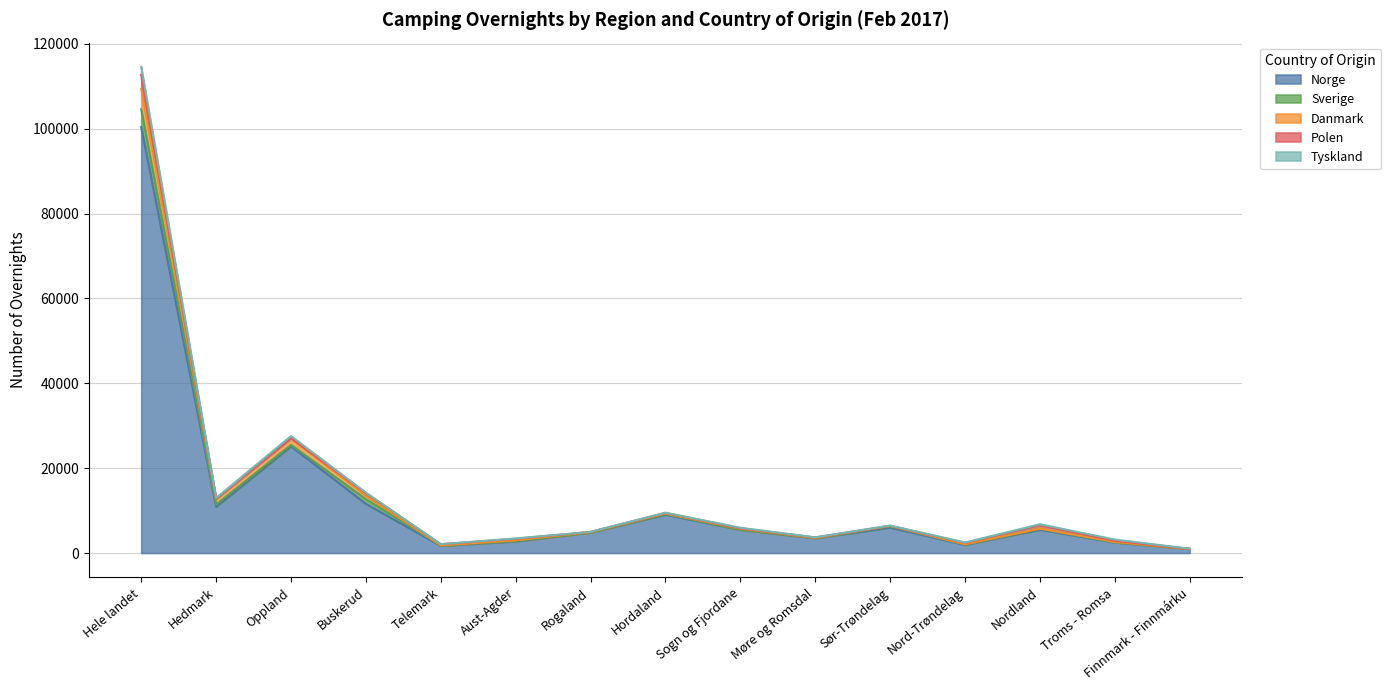

Rank the categories by Danmark value from highest to lowest.

Hele landet, Oppland, Hedmark, Buskerud, Sogn og Fjordane, Aust-Agder, Rogaland, Hordaland, Sør-Trøndelag, Troms - Romsa, Møre og Romsdal, Nordland, Telemark, Nord-Trøndelag, Finnmark - Finnmárku